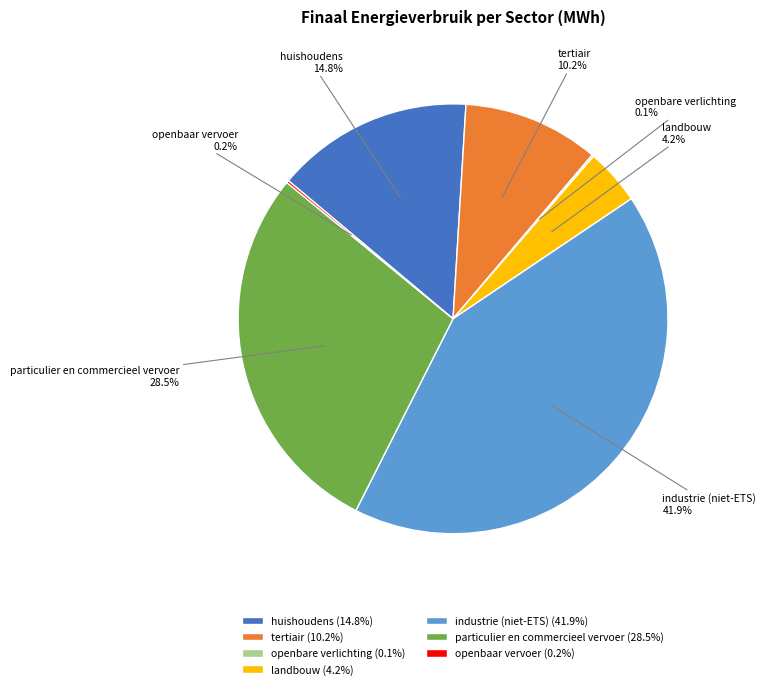

What percentage is NOT represented by landbouw?

95.8%